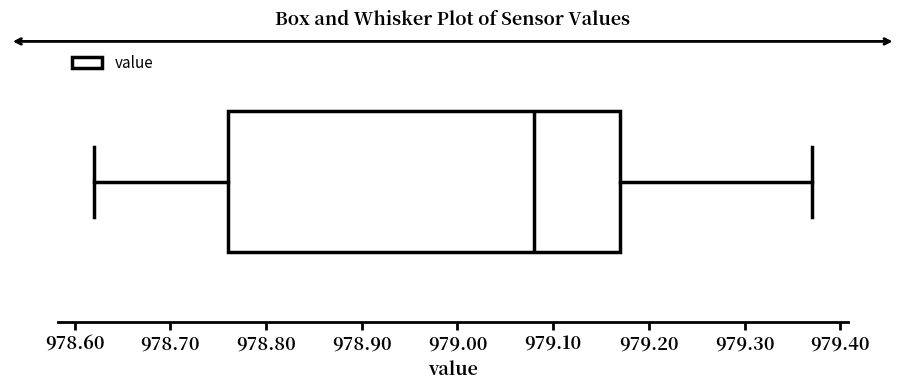

Where does the median line of the box sit on the x-axis? The values are not printed on the chart, so give them approximately, as read against the axis.

979.08